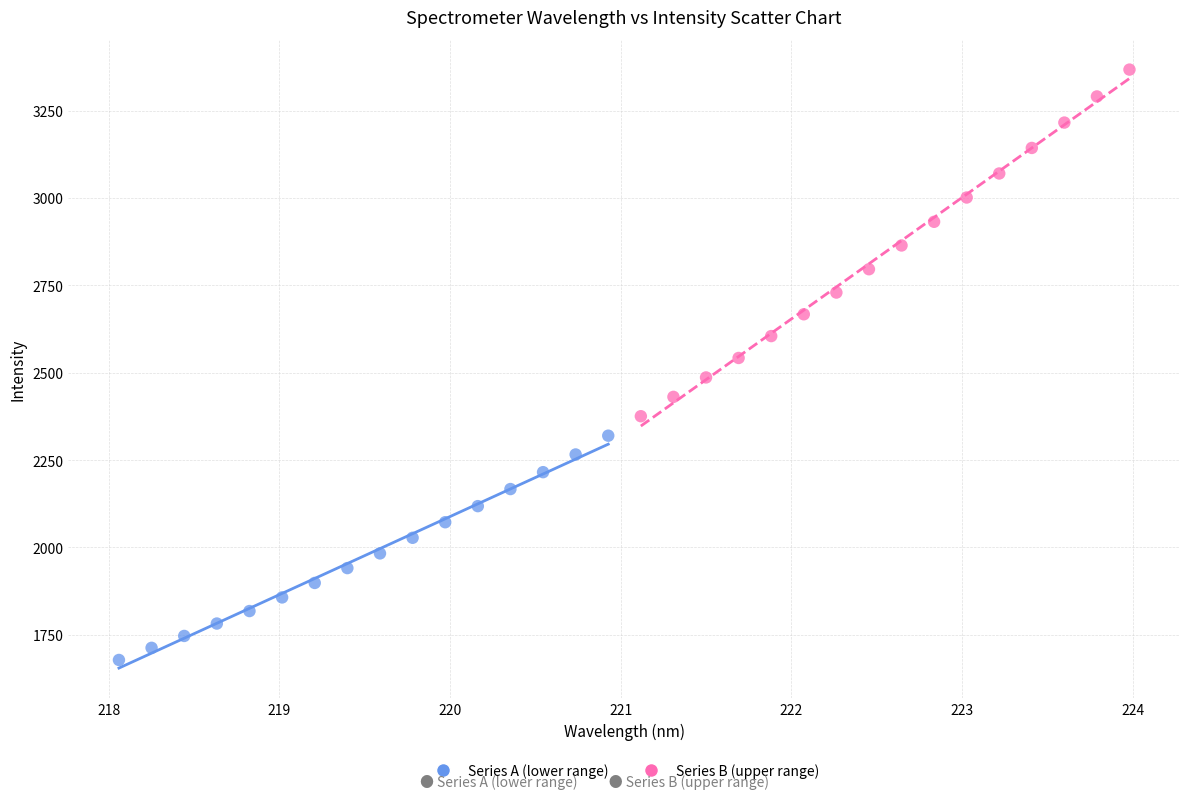

Which series reaches the maximum Y coordinate?

Series B (upper range)